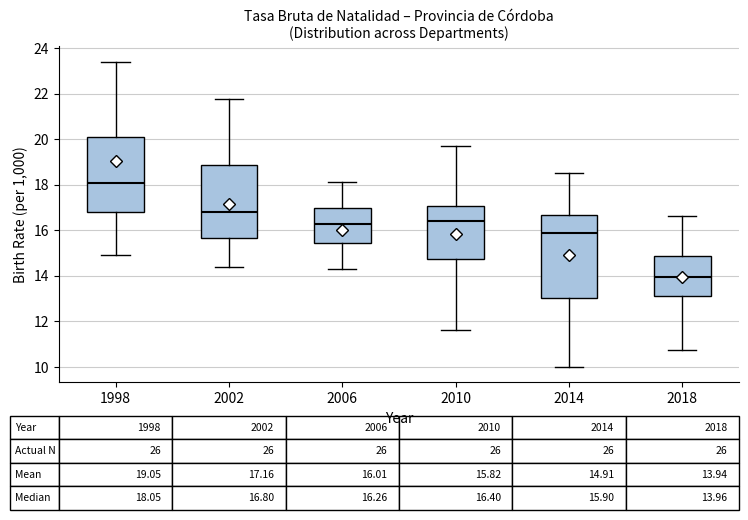

Which box's median line is the highest?

1998